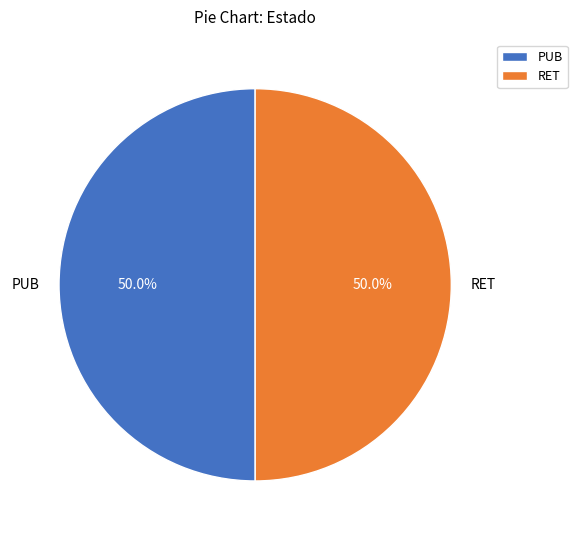

To the nearest percent, what percentage of the pie is RET?

50%